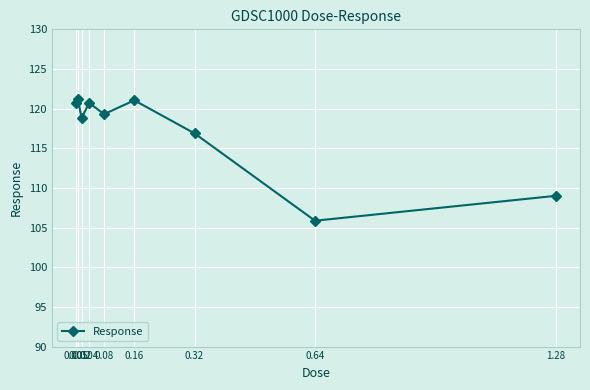

What is the average value?

117.1